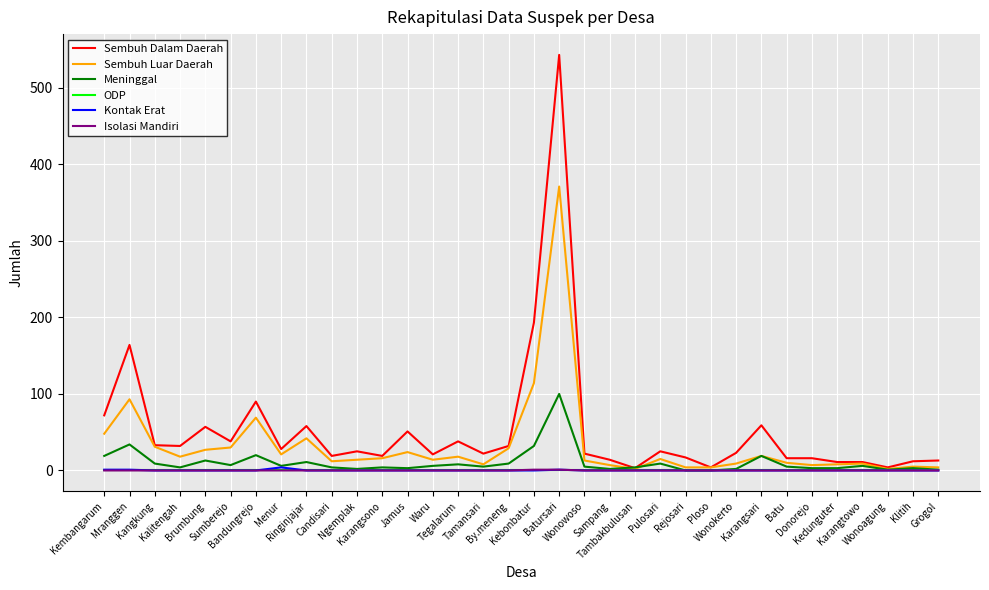

What is the difference between the Meninggal values at Brumbung and Wonowoso?

8